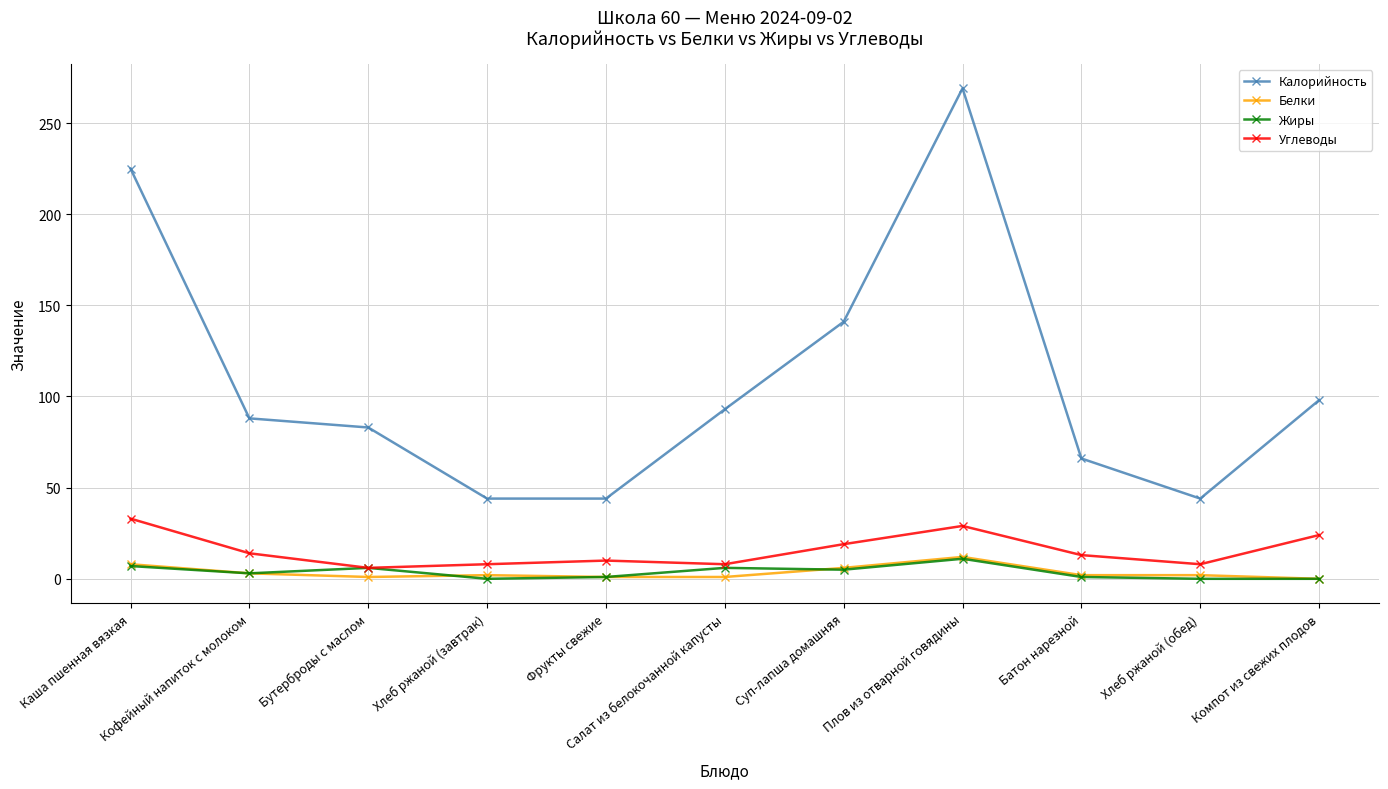

How many interior local peaks does the Углеводы series have?

2